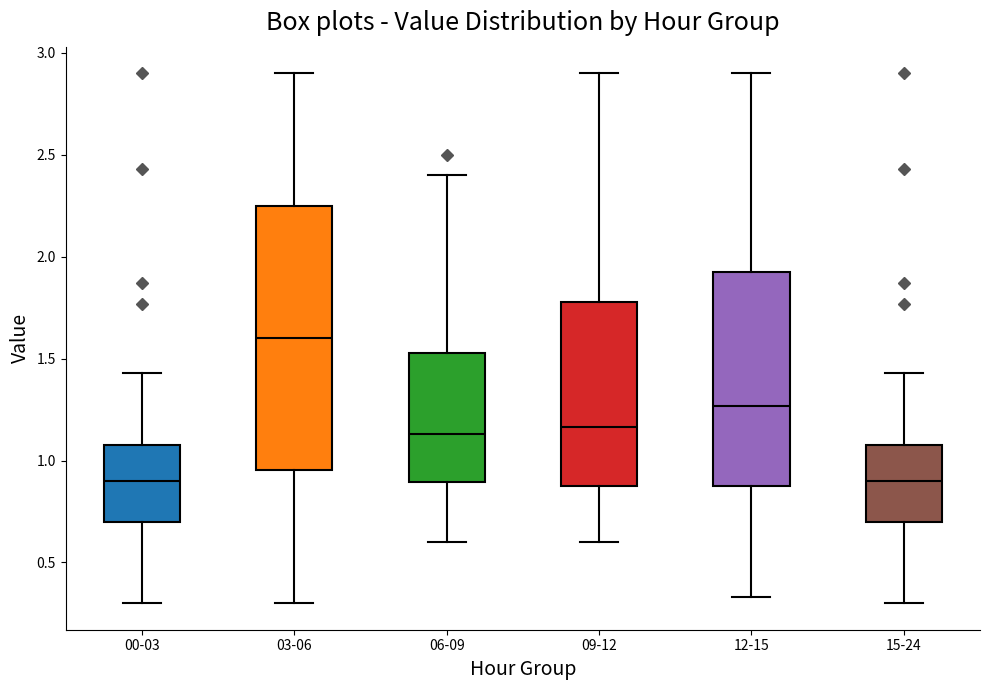

Reading left to right, read every box against the y-axis: the position of its median line, the range the box covers, and the ends of its whiskers. The values are not printed on the chart, so give them approximately, as read against the axis.

00-03: median 0.90, box 0.70 to 1.10, whiskers 0.30 to 1.45
03-06: median 1.60, box 0.95 to 2.25, whiskers 0.30 to 2.90
06-09: median 1.15, box 0.90 to 1.55, whiskers 0.60 to 2.40
09-12: median 1.15, box 0.90 to 1.80, whiskers 0.60 to 2.90
12-15: median 1.25, box 0.90 to 1.95, whiskers 0.35 to 2.90
15-24: median 0.90, box 0.70 to 1.10, whiskers 0.30 to 1.45